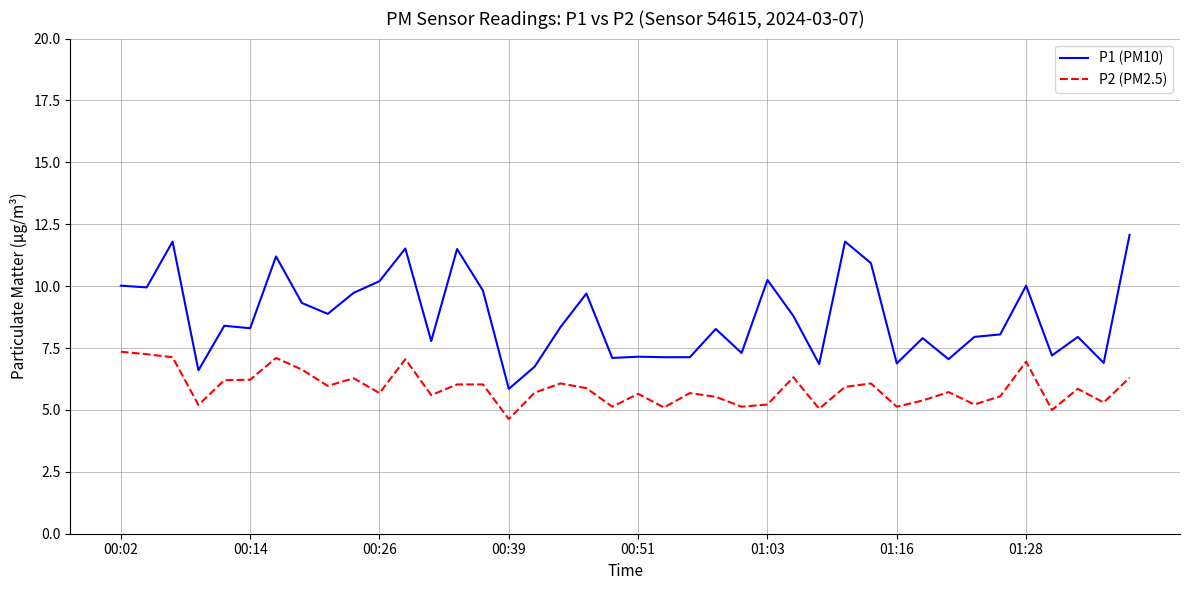

Rank the series by their average value, from highest to lowest.

P1 (PM10), P2 (PM2.5)